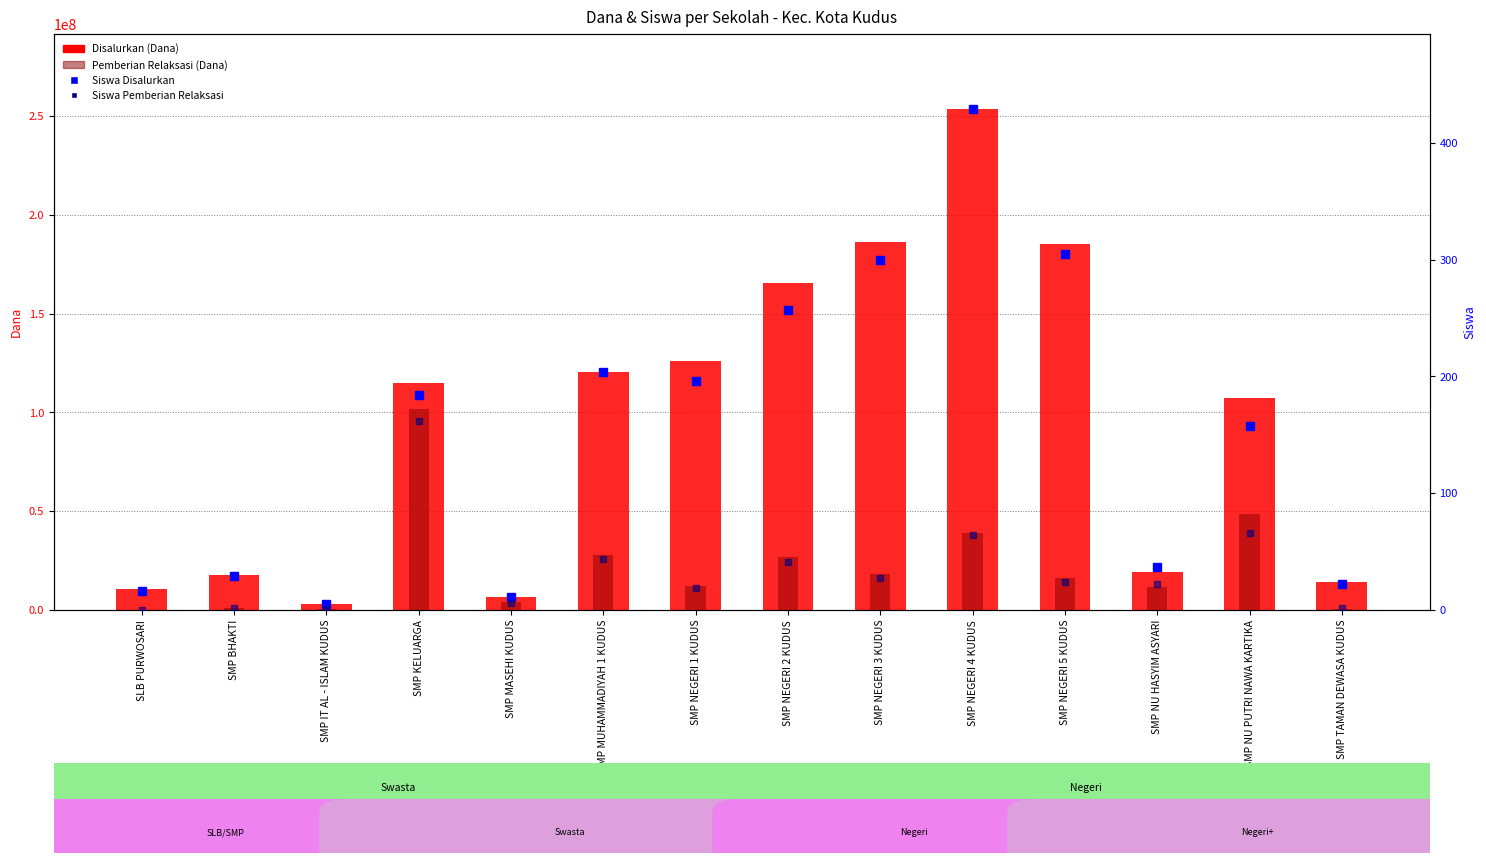

Reading left to right, what are all the values shown in this chart?

Disalurkan (Dana): SLB PURWOSARI=10500000	SMP BHAKTI=17625000	SMP IT AL - ISLAM KUDUS=3000000	SMP KELUARGA=114750000	SMP MASEHI KUDUS=6750000	SMP MUHAMMADIYAH 1 KUDUS=120375000	SMP NEGERI 1 KUDUS=126000000	SMP NEGERI 2 KUDUS=165750000	SMP NEGERI 3 KUDUS=186000000	SMP NEGERI 4 KUDUS=253500000	SMP NEGERI 5 KUDUS=185250000	SMP NU HASYIM ASYARI=19125000	SMP NU PUTRI NAWA KARTIKA=107250000	SMP TAMAN DEWASA KUDUS=14250000
Pemberian Relaksasi (Dana): SLB PURWOSARI=0	SMP BHAKTI=1125000	SMP IT AL - ISLAM KUDUS=375000	SMP KELUARGA=101625000	SMP MASEHI KUDUS=4125000	SMP MUHAMMADIYAH 1 KUDUS=27750000	SMP NEGERI 1 KUDUS=12375000	SMP NEGERI 2 KUDUS=26625000	SMP NEGERI 3 KUDUS=18000000	SMP NEGERI 4 KUDUS=39000000	SMP NEGERI 5 KUDUS=16125000	SMP NU HASYIM ASYARI=11625000	SMP NU PUTRI NAWA KARTIKA=48750000	SMP TAMAN DEWASA KUDUS=750000
Siswa Disalurkan: SLB PURWOSARI=16	SMP BHAKTI=29	SMP IT AL - ISLAM KUDUS=5	SMP KELUARGA=184	SMP MASEHI KUDUS=11	SMP MUHAMMADIYAH 1 KUDUS=204	SMP NEGERI 1 KUDUS=196	SMP NEGERI 2 KUDUS=257	SMP NEGERI 3 KUDUS=300	SMP NEGERI 4 KUDUS=429	SMP NEGERI 5 KUDUS=305	SMP NU HASYIM ASYARI=37	SMP NU PUTRI NAWA KARTIKA=158	SMP TAMAN DEWASA KUDUS=22
Siswa Pemberian Relaksasi: SLB PURWOSARI=0	SMP BHAKTI=2	SMP IT AL - ISLAM KUDUS=1	SMP KELUARGA=162	SMP MASEHI KUDUS=6	SMP MUHAMMADIYAH 1 KUDUS=44	SMP NEGERI 1 KUDUS=19	SMP NEGERI 2 KUDUS=41	SMP NEGERI 3 KUDUS=27	SMP NEGERI 4 KUDUS=64	SMP NEGERI 5 KUDUS=24	SMP NU HASYIM ASYARI=22	SMP NU PUTRI NAWA KARTIKA=66	SMP TAMAN DEWASA KUDUS=2